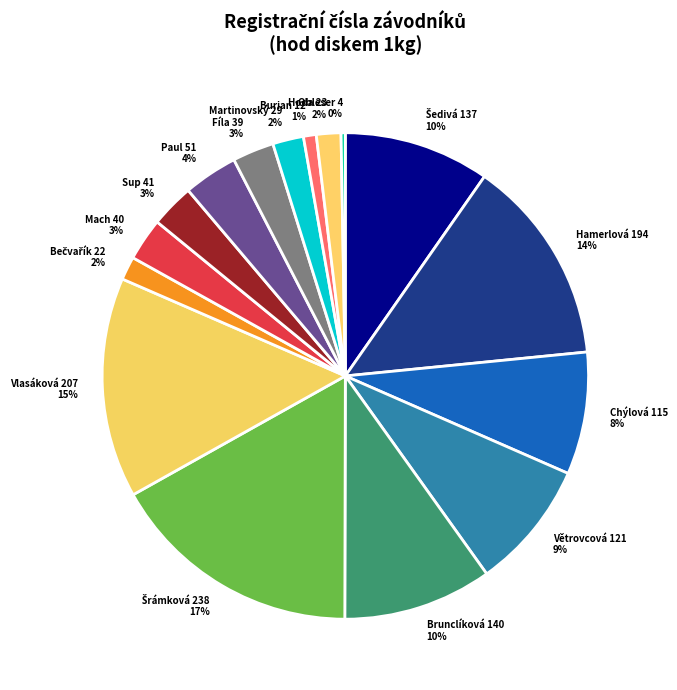

To the nearest percent, what is the average slice percentage?

6%